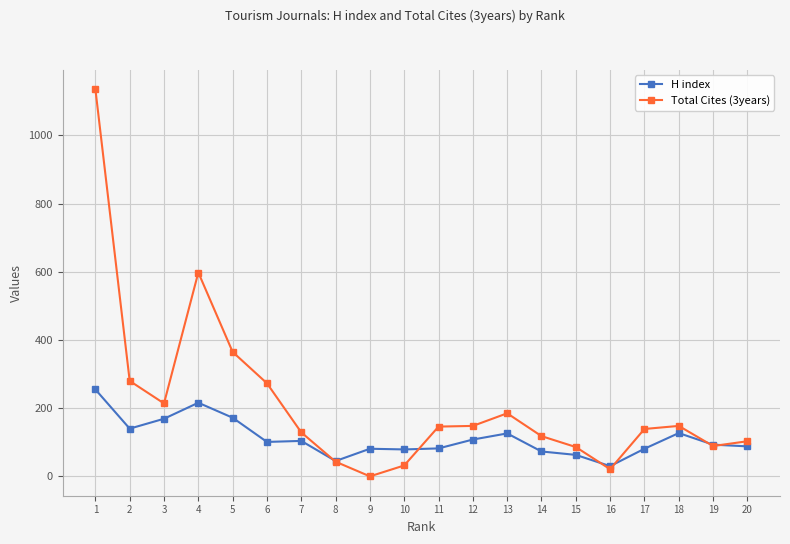

True or false: Total Cites (3years) and H index cross at least once.

True